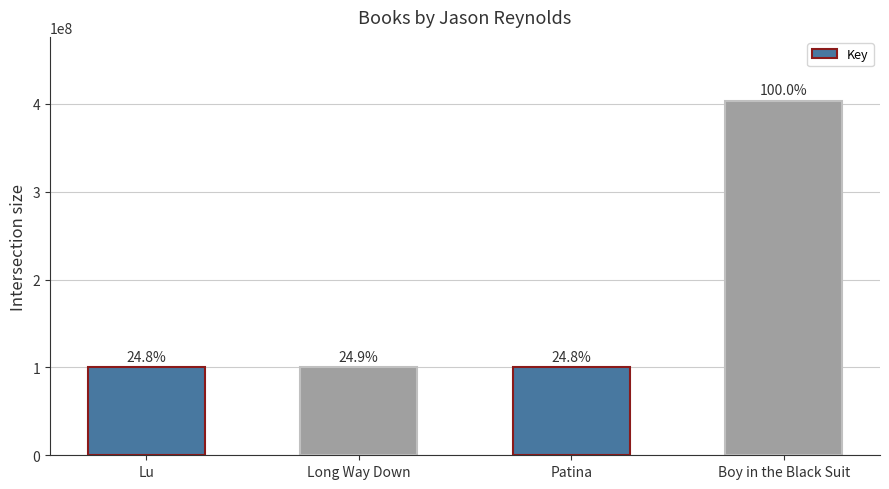

Reading left to right, list all the values displayed in this chart.

Lu=100216827	Long Way Down=100356512	Patina=100161080	Boy in the Black Suit=403687606